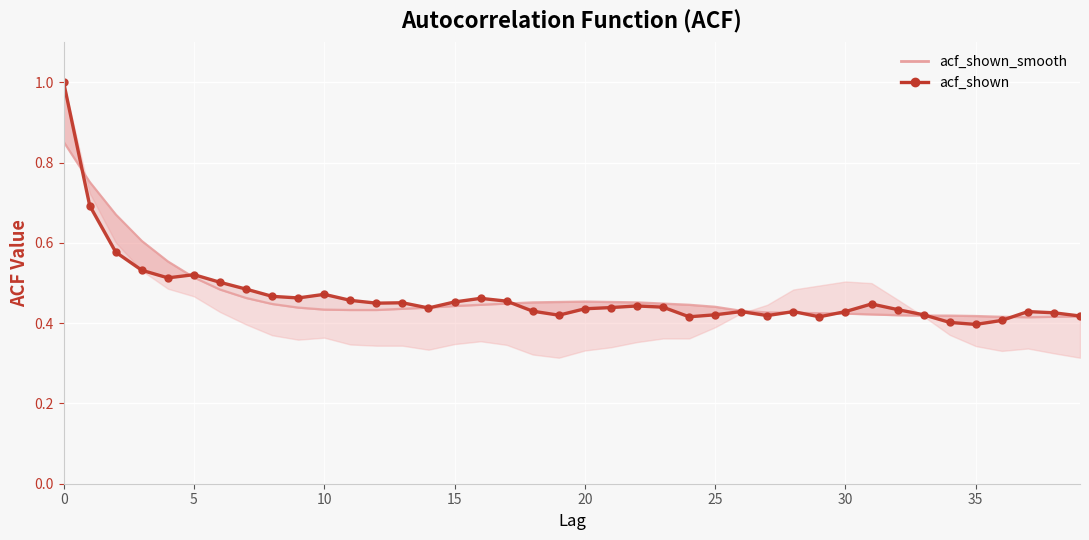

What is the value of the acf_shown point at the 9th from the left?

0.5